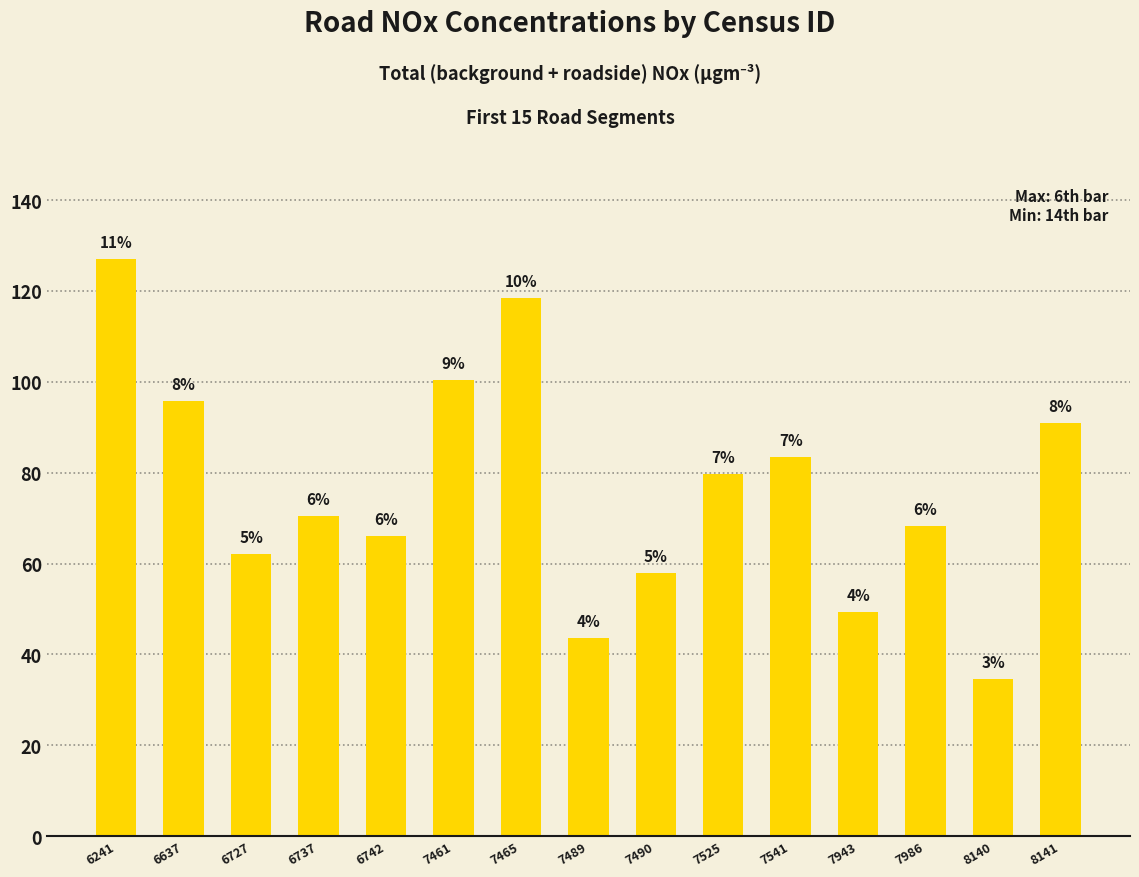

What is the change in value from 6241 to 6737?

-56.7